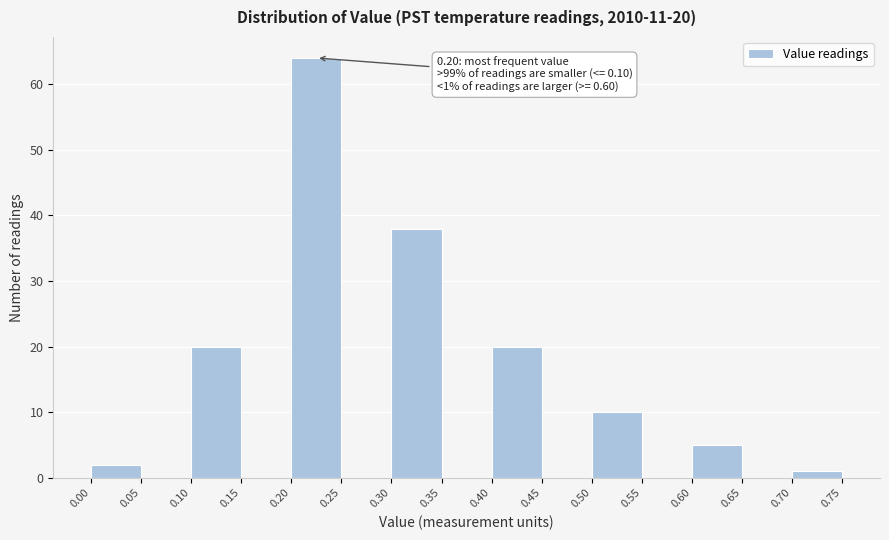

Over which range of the x-axis is the bar tallest?

0.20 to 0.25